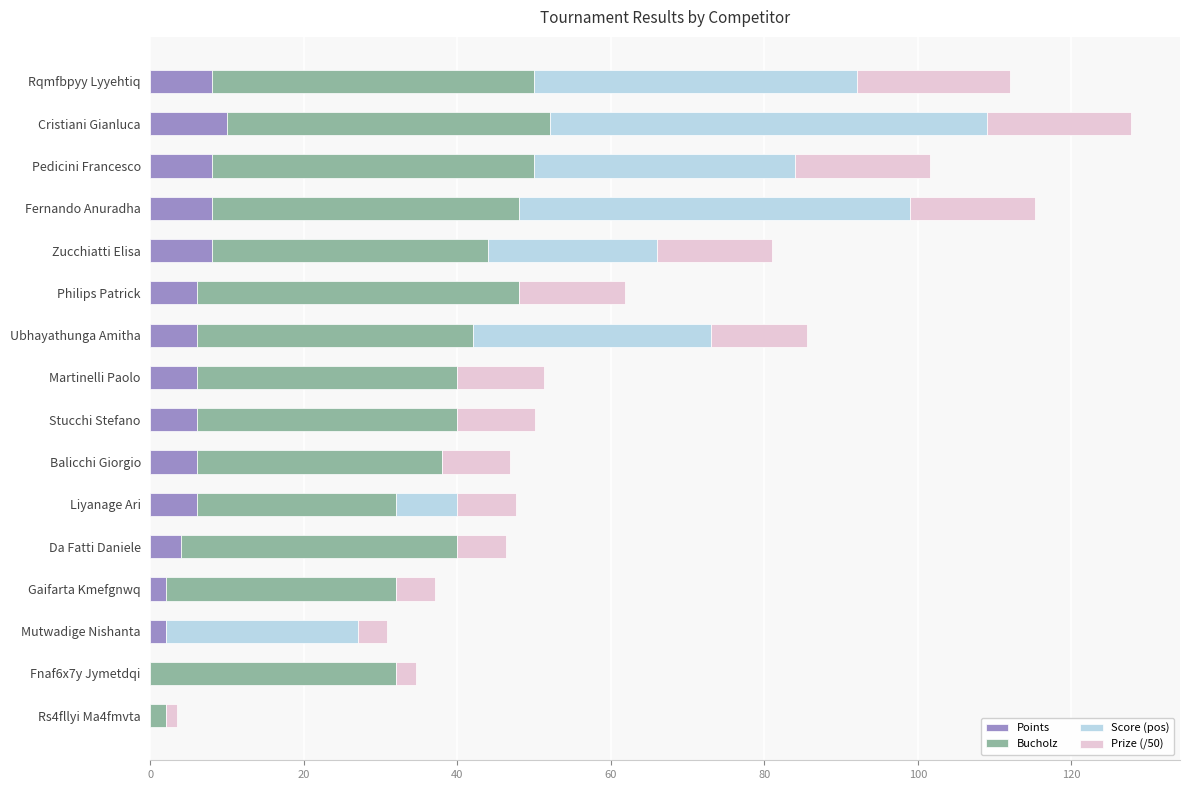

What is the total value across all series at Martinelli Paolo?

51.3